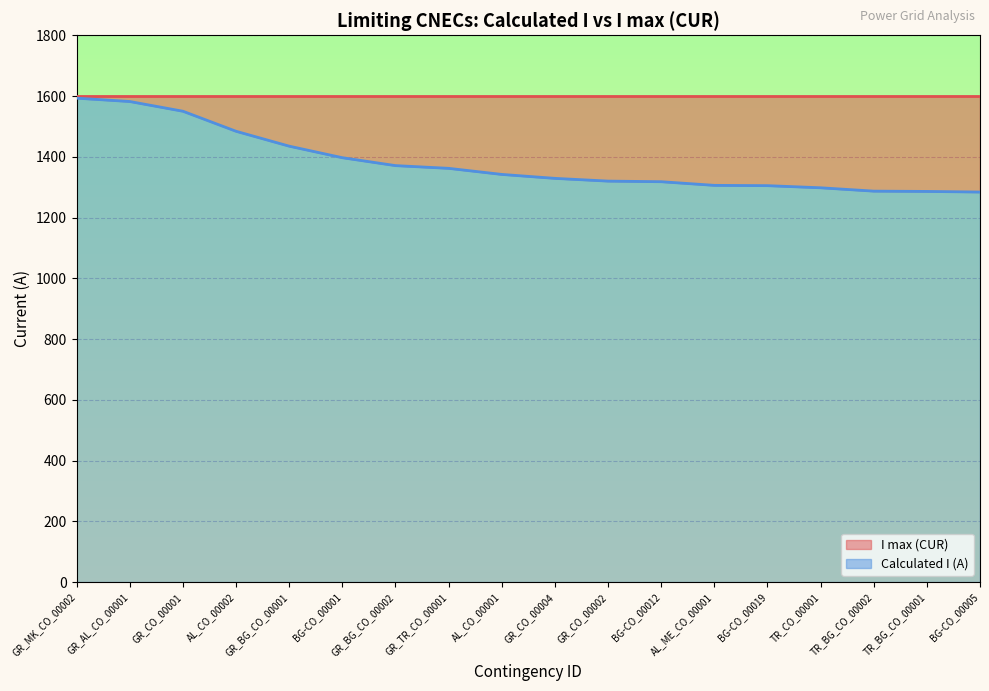

Rank the categories by value from highest to lowest.

GR_MK_CO_00002, GR_AL_CO_00001, GR_CO_00001, AL_CO_00002, GR_BG_CO_00001, BG-CO_00001, GR_BG_CO_00002, GR_TR_CO_00001, AL_CO_00001, GR_CO_00004, GR_CO_00002, BG-CO_00012, AL_ME_CO_00001, BG-CO_00019, TR_CO_00001, TR_BG_CO_00002, TR_BG_CO_00001, BG-CO_00005